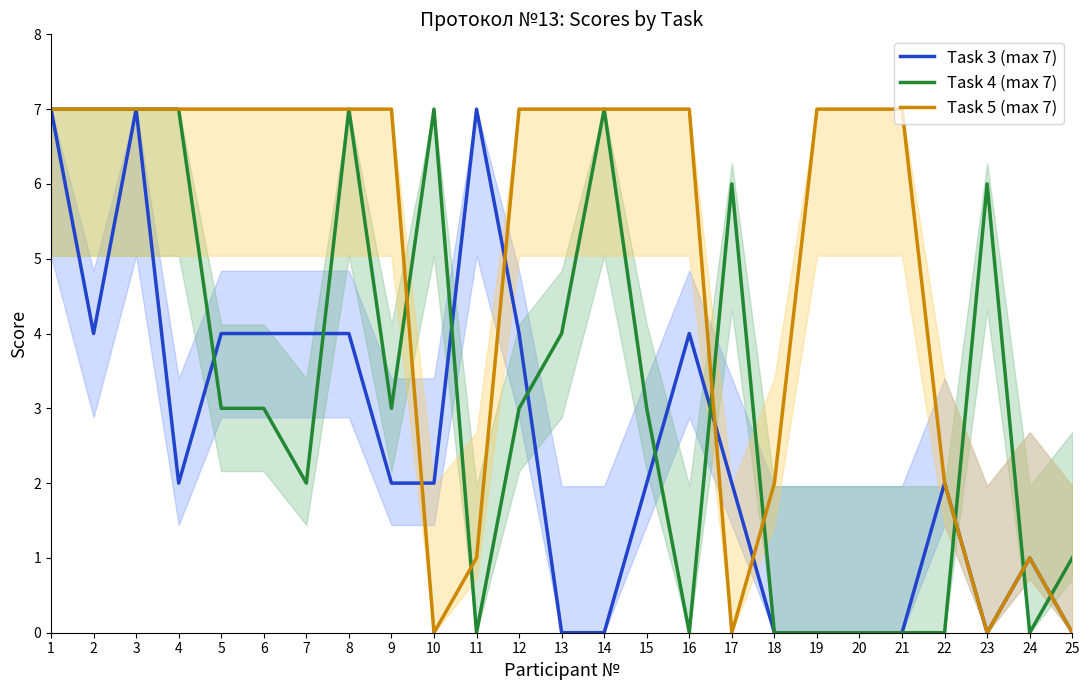

How many times do Task 3 (max 7) and Task 5 (max 7) cross each other?

4